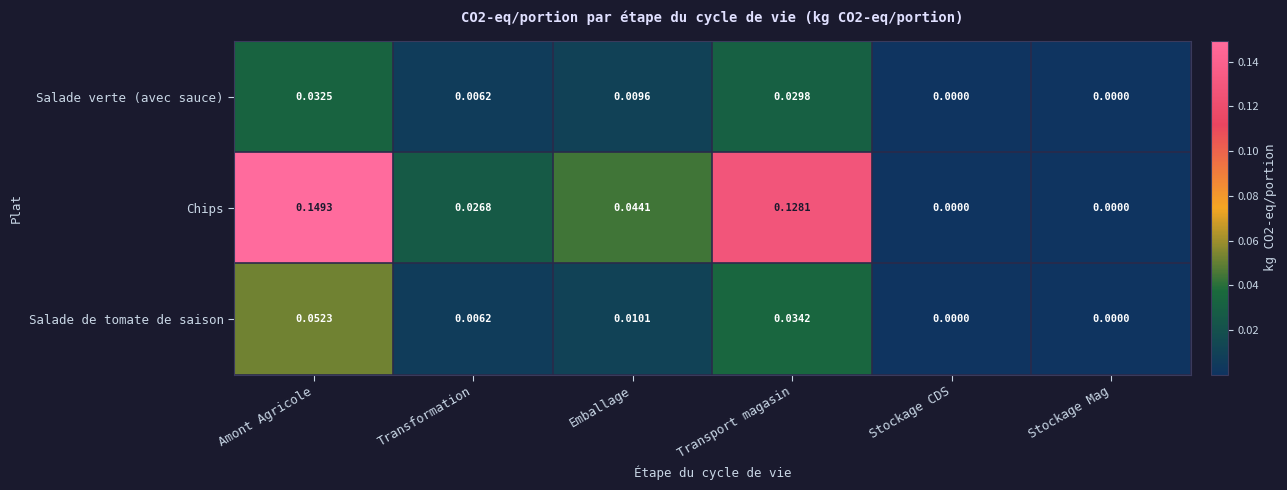

At which category is the sum across all series the highest?

Amont Agricole